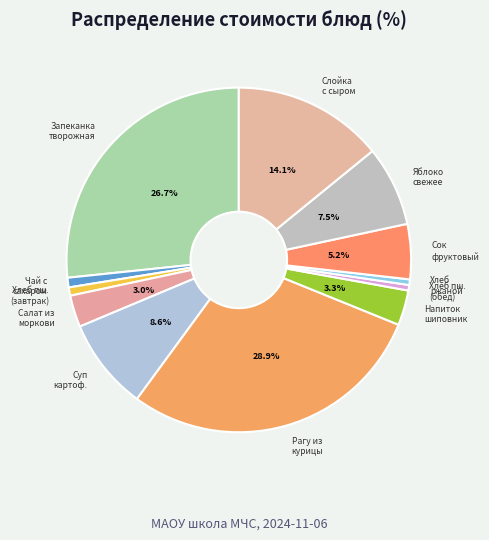

How many slices are in this pie chart?

12